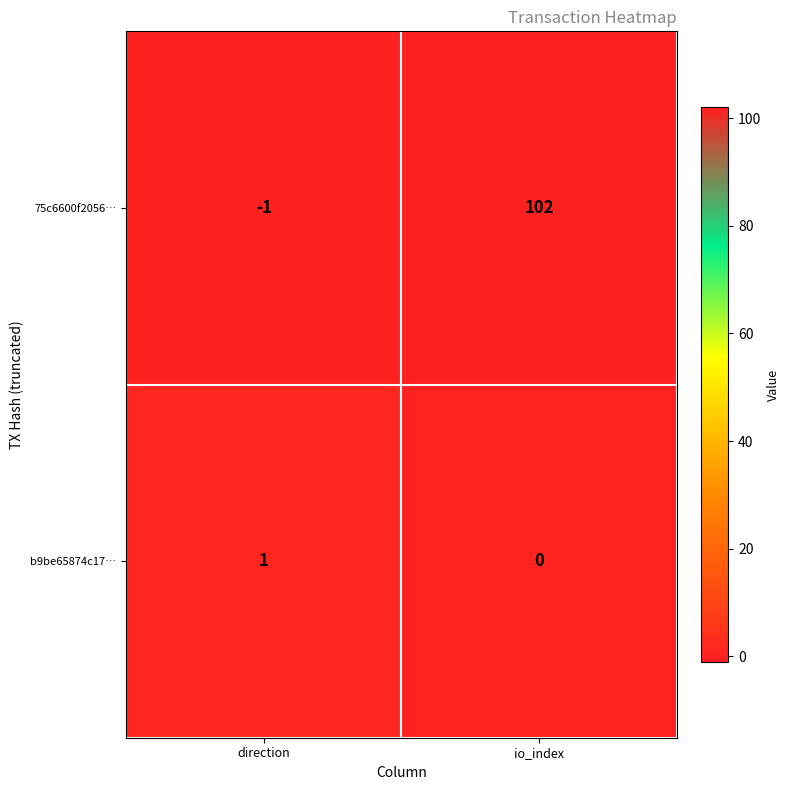

Between direction and io_index, which series saw the biggest shift?

75c6600f2056…